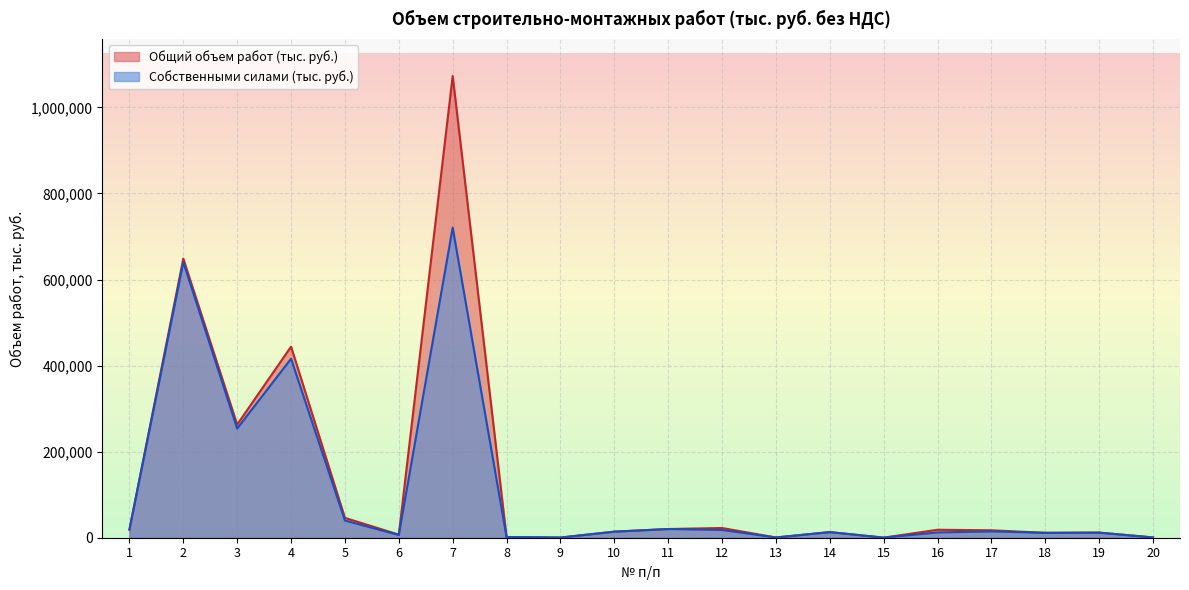

True or false: Собственными силами (тыс. руб.) has more than 0 interior local peaks.

True